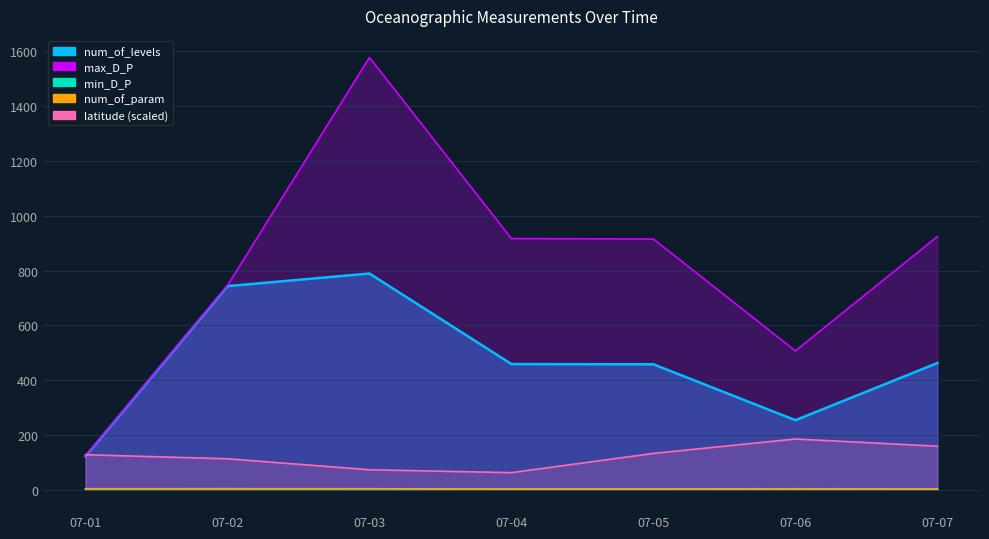

True or false: max_D_P and latitude intersect in this chart.

True